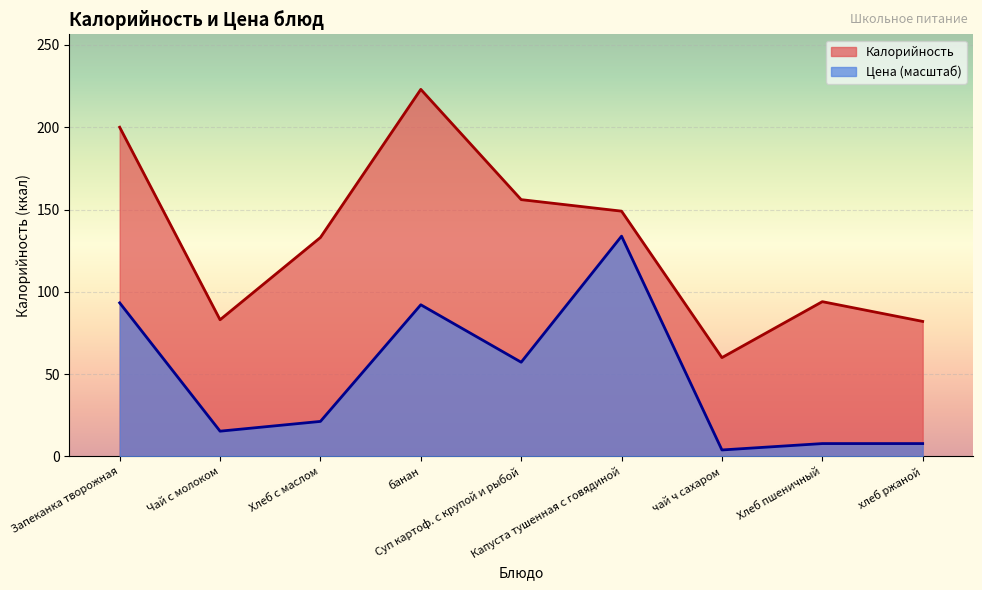

How many values in the Калорийность series exceed 133?

4